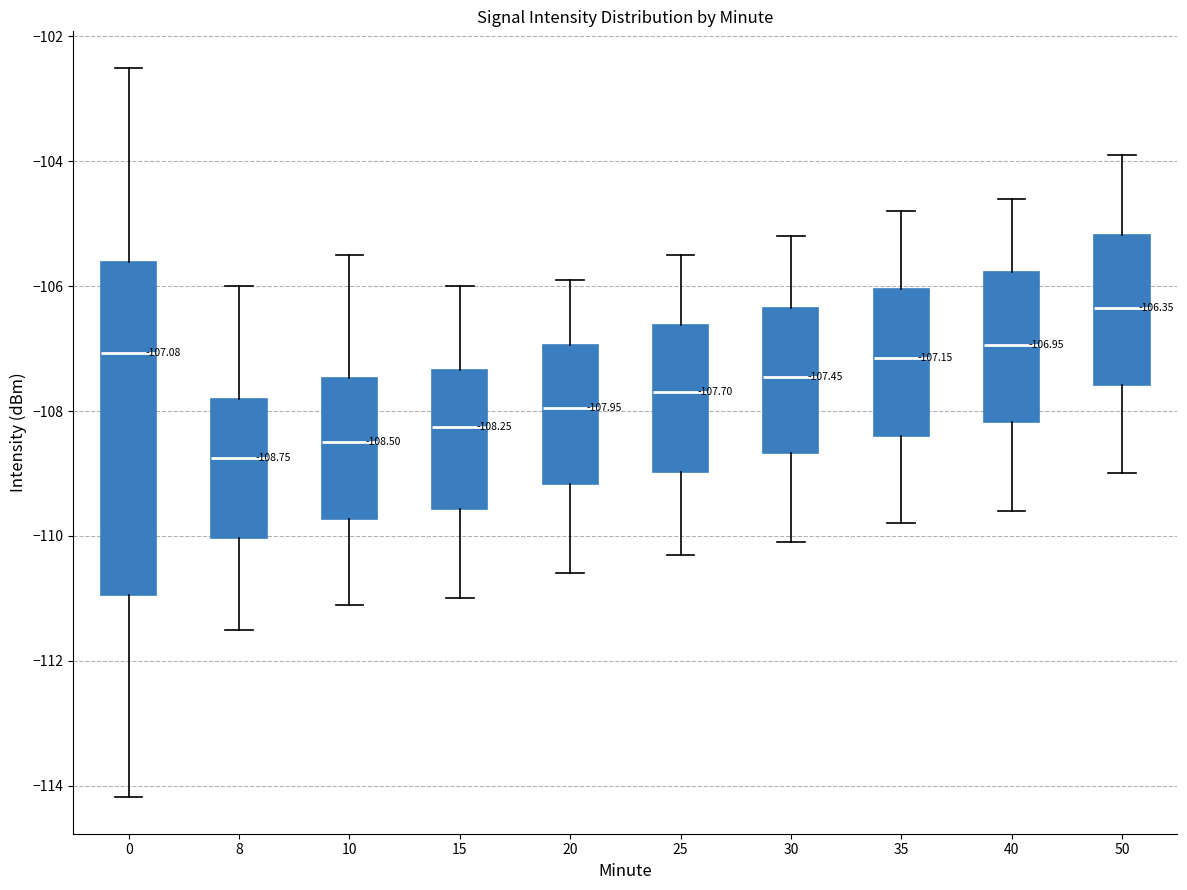

Comparing the boxes themselves (not the whiskers), which one is the tallest?

0